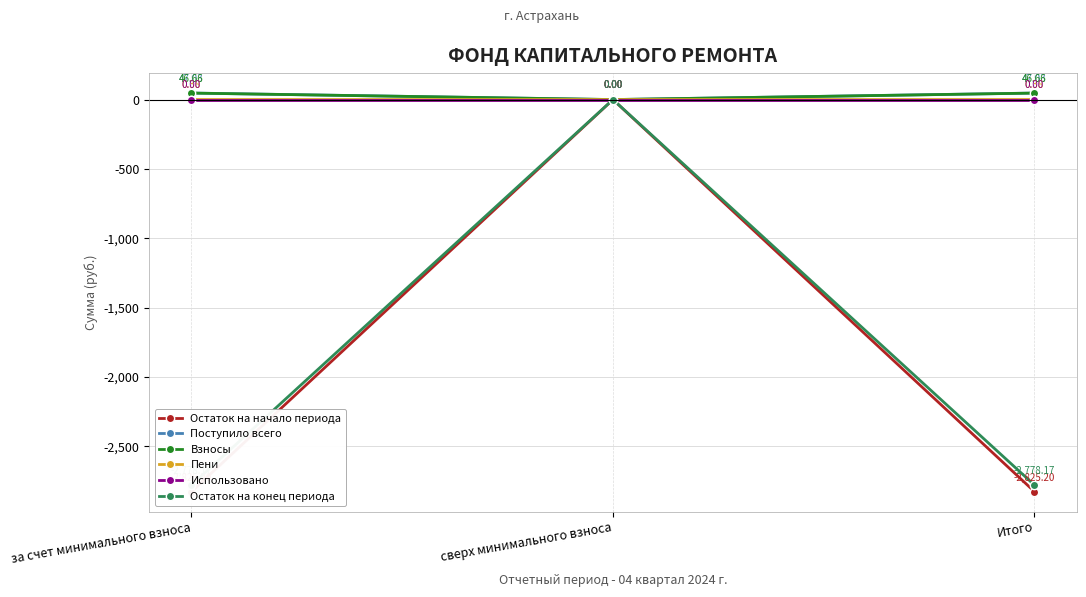

True or false: Остаток на конец периода has a value of 1132.3 at сверх минимального взноса.

False